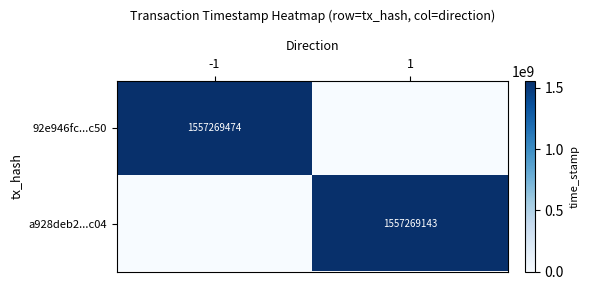

Is it true that a928deb2...c04 equals 2603773109 at 1?

False